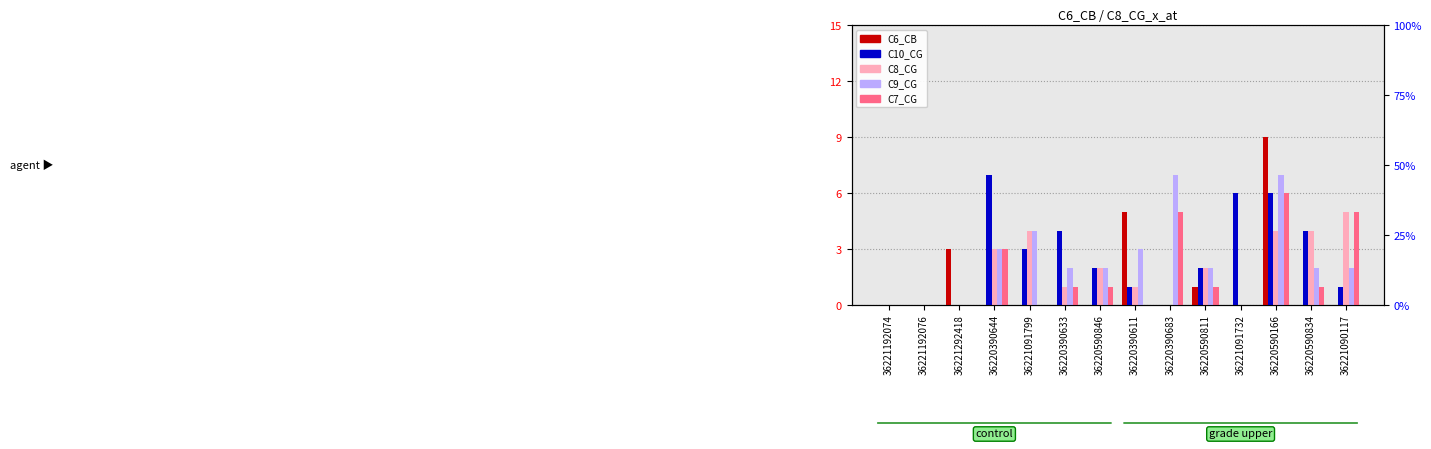

What is the spread (max minus min) of values at 36220590846?

2